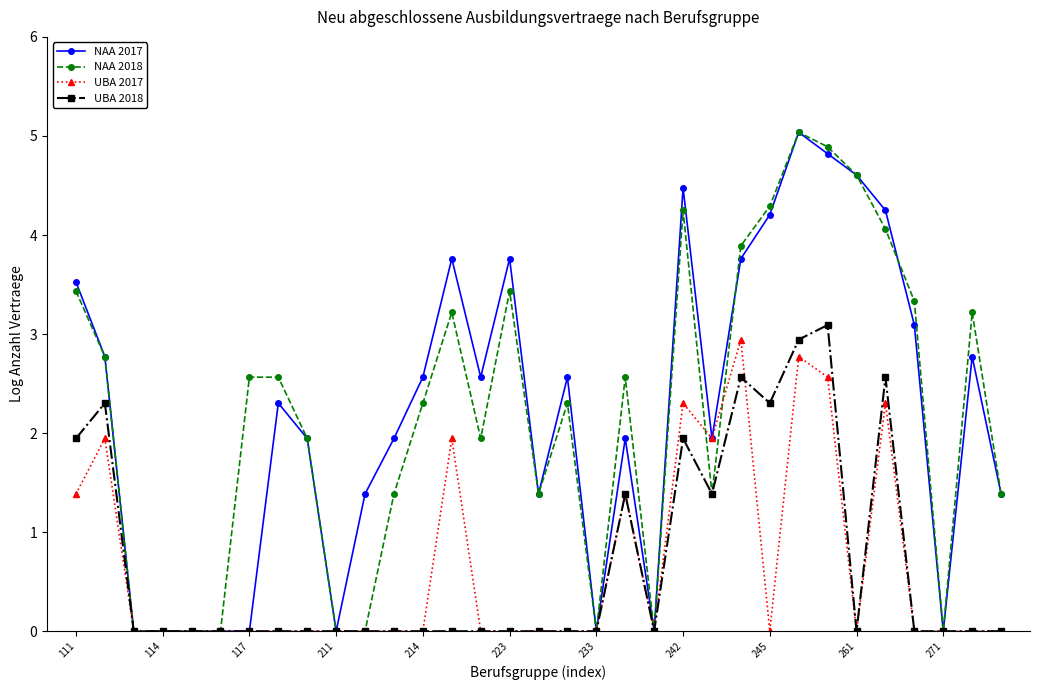

Does the chart display data point markers on the line(s)?

Yes